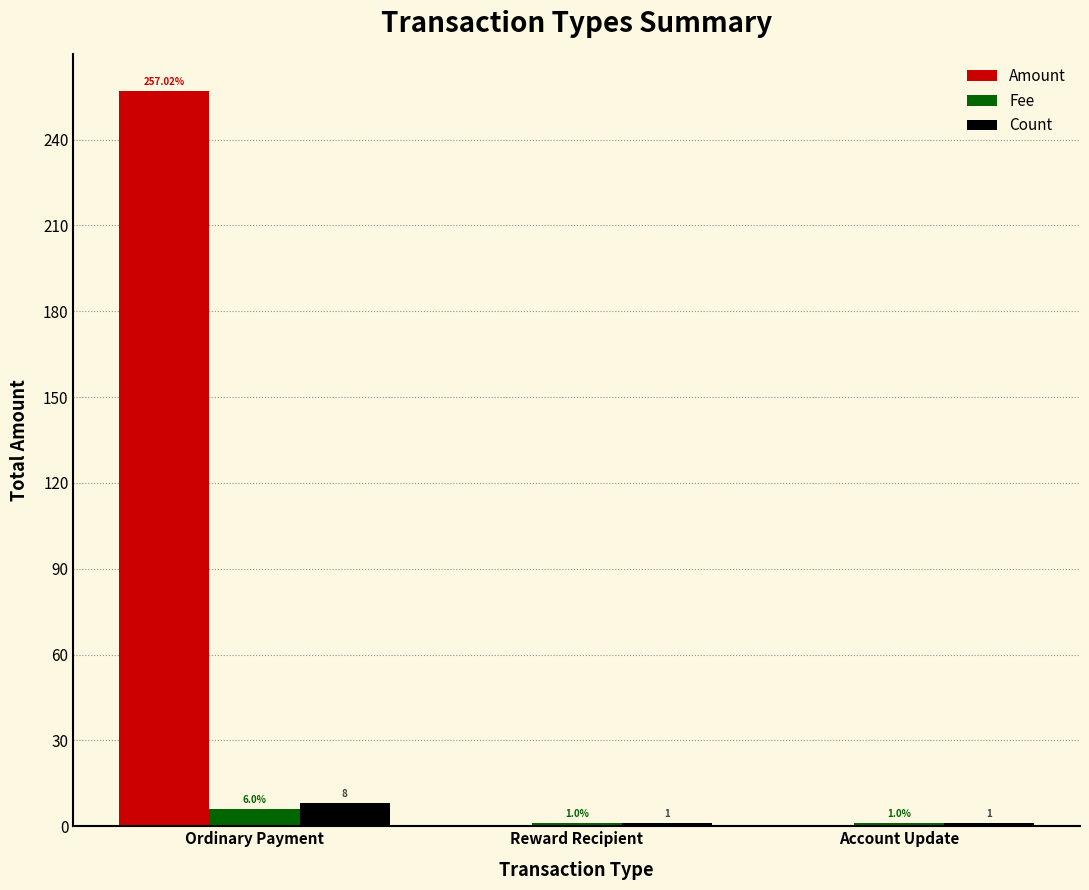

What is the sum of all Amount values?

257.0